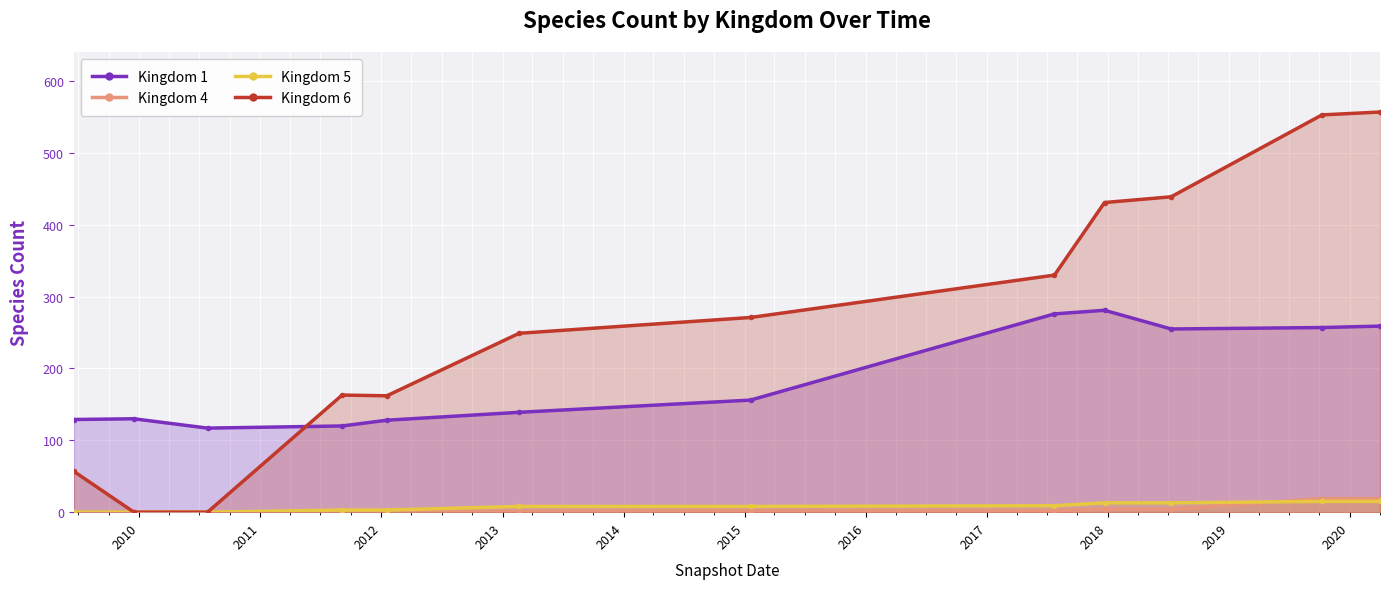

Which series has the widest spread of values?

Kingdom 6